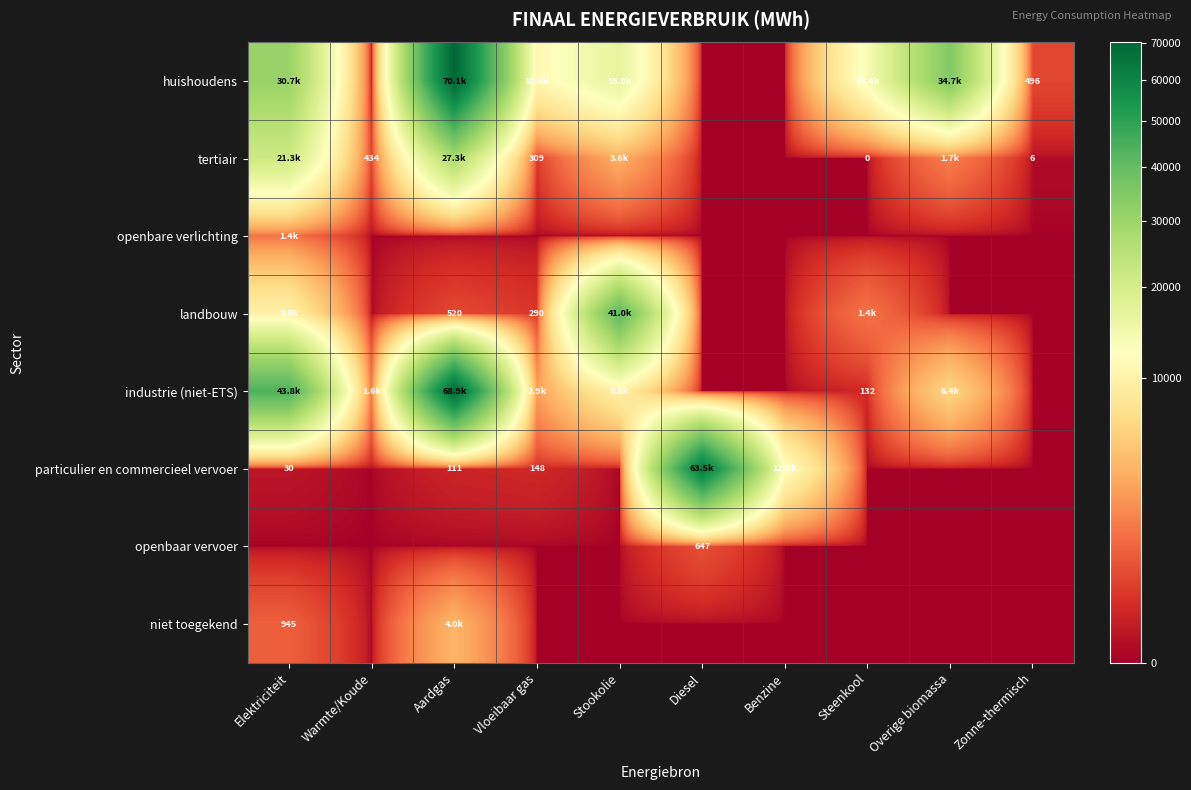

The value of tertiair at Steenkool is 0.1. True or false?

False